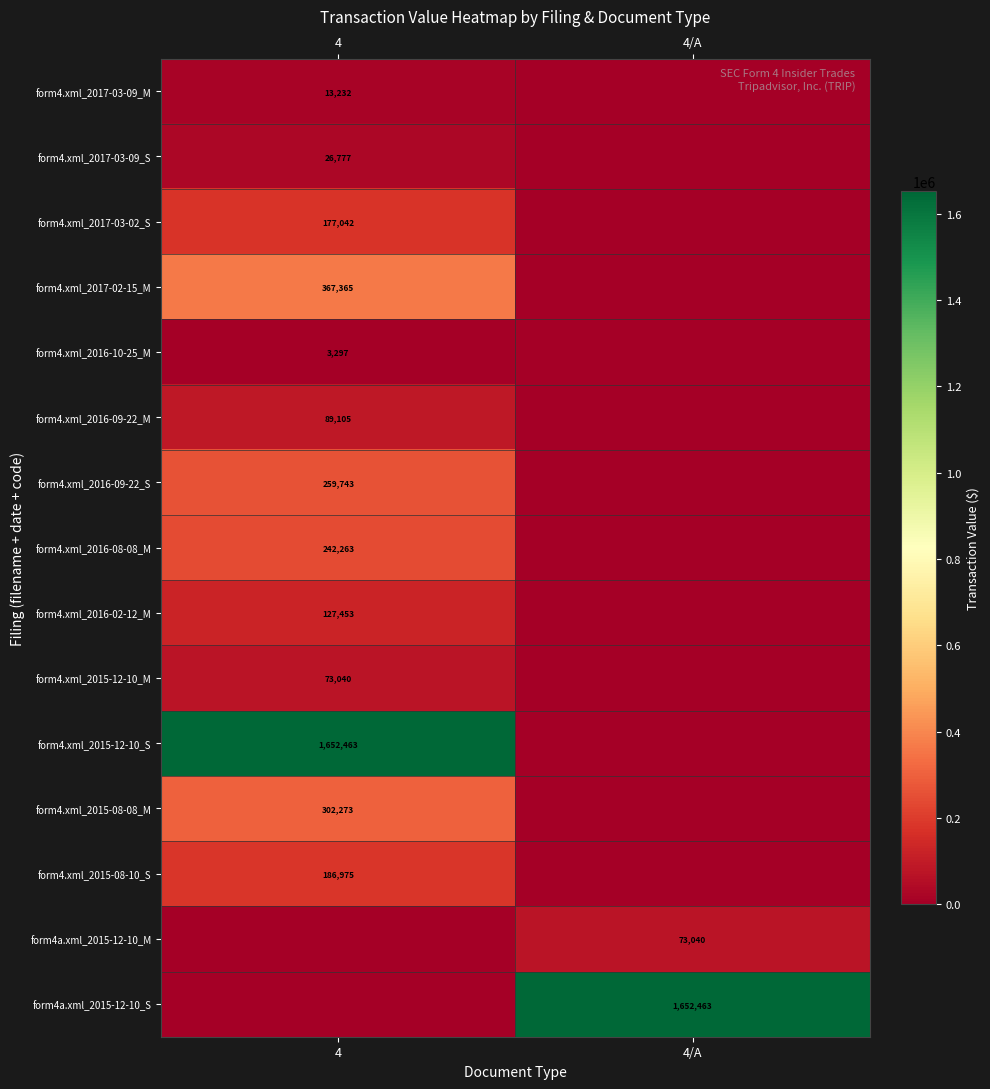

The form4.xml_2017-03-09_S series shows 16029 at 4. True or false?

False